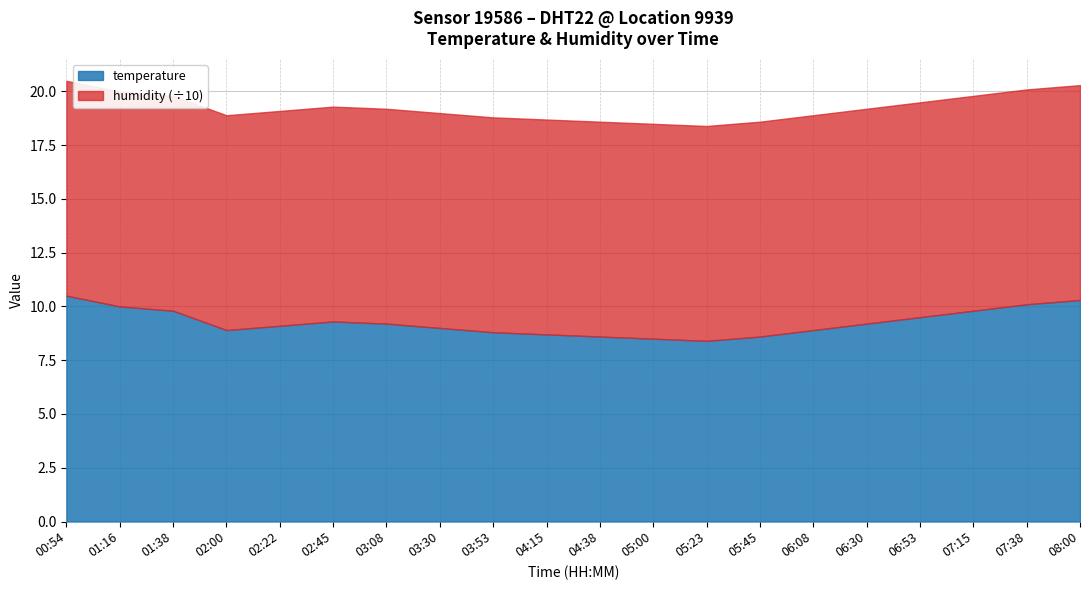

Approximately how many times larger is the value at 08:00 compared to 06:53?

1.1